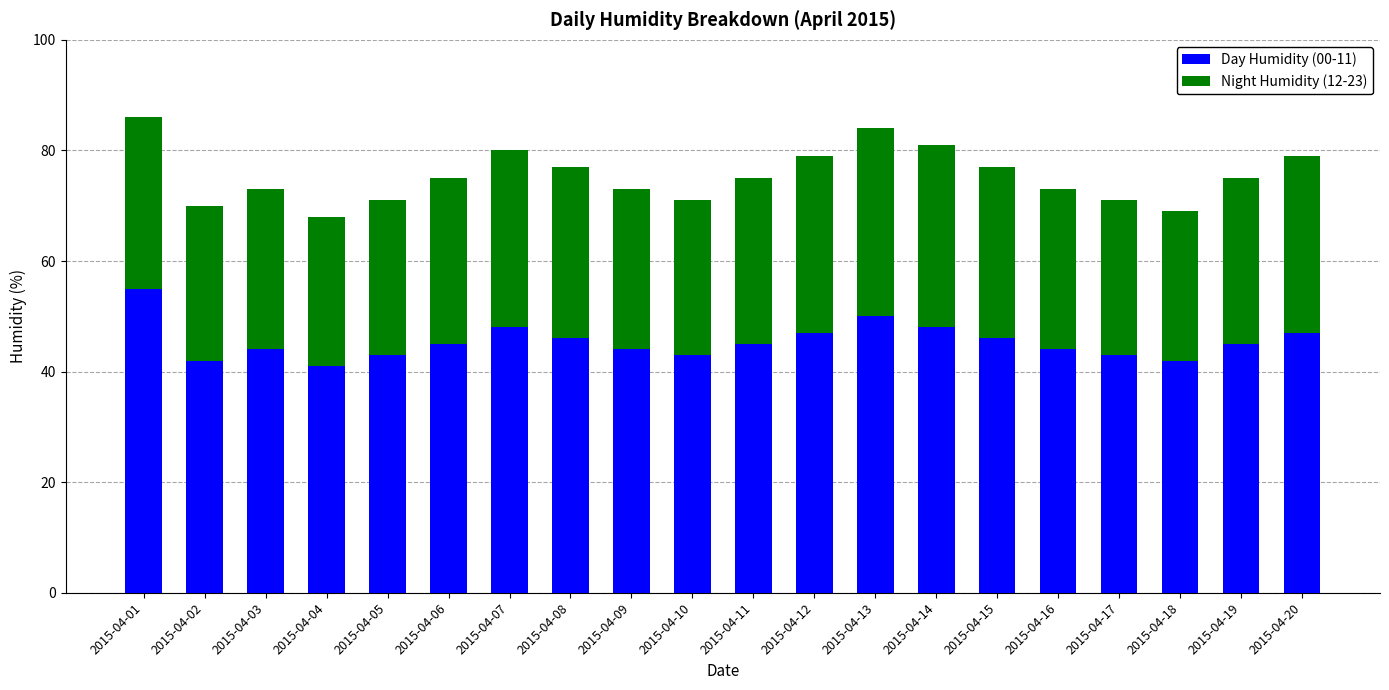

How many distinct data groups are displayed?

2